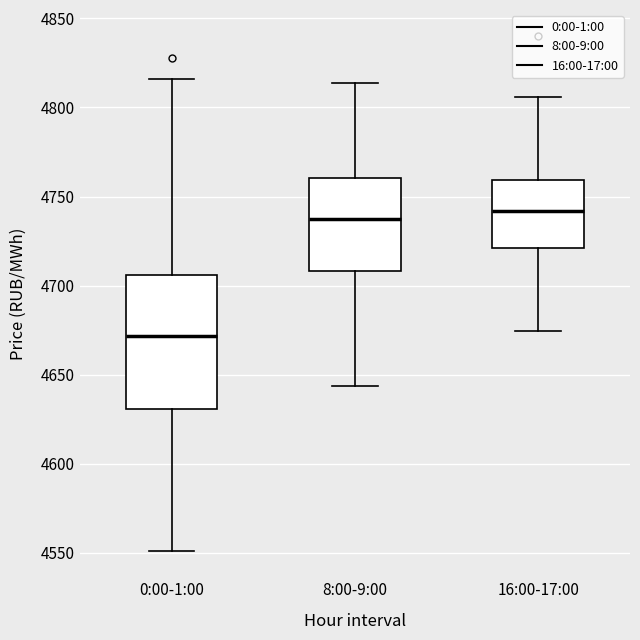

Comparing the boxes themselves (not the whiskers), which one is the tallest?

0:00-1:00